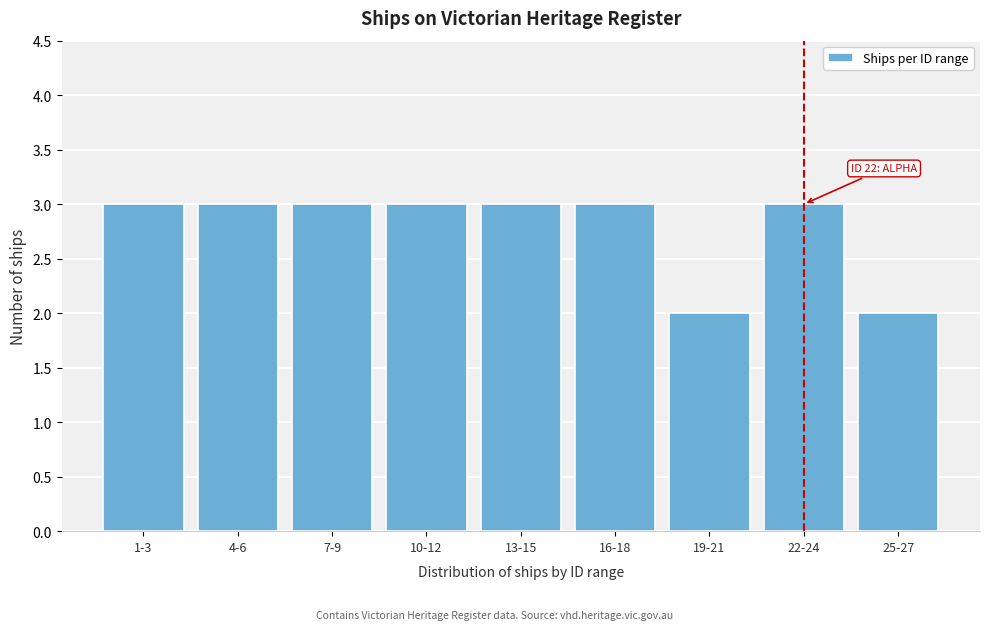

Reading right to left, list all the values displayed in this chart.

25-27=2	22-24=3	19-21=2	16-18=3	13-15=3	10-12=3	7-9=3	4-6=3	1-3=3